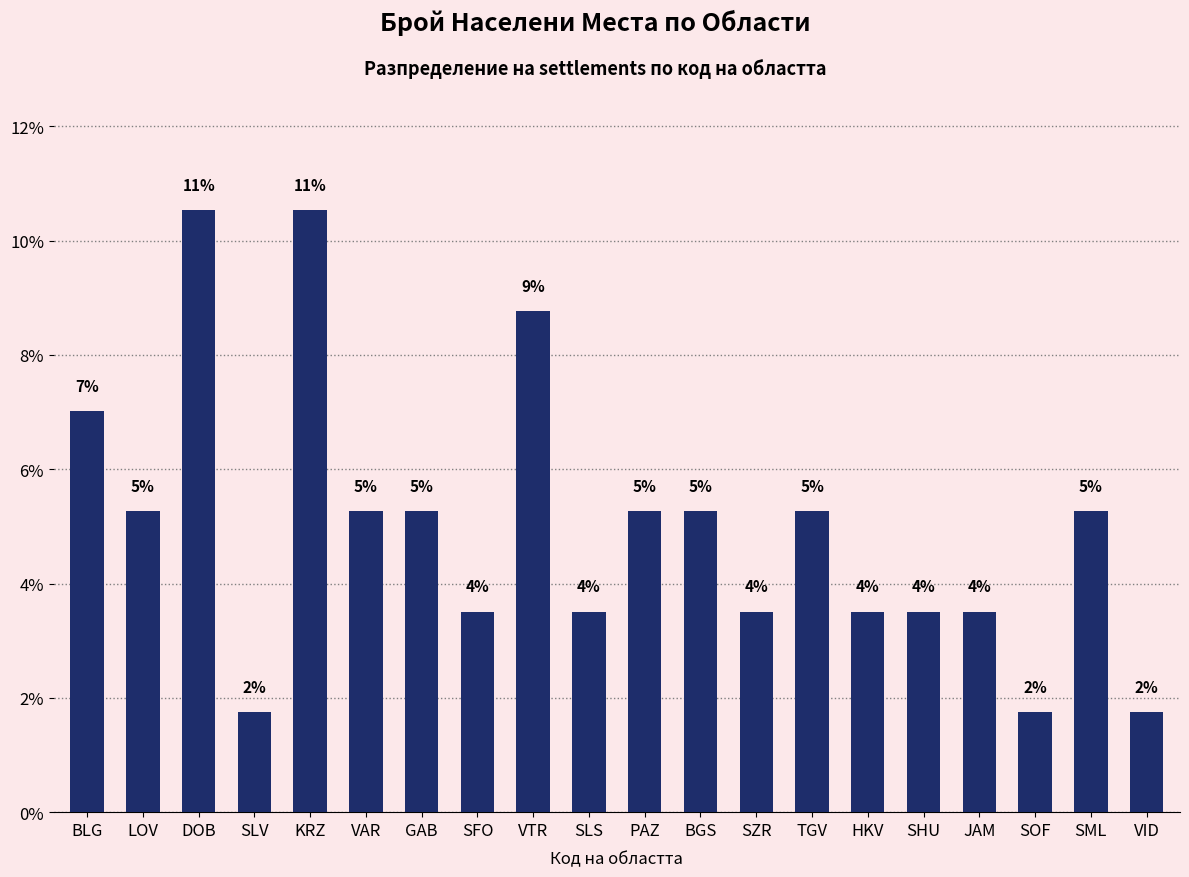

Reading left to right, what are all the values shown in this chart?

7.0	5.3	10.5	1.8	10.5	5.3	5.3	3.5	8.8	3.5	5.3	5.3	3.5	5.3	3.5	3.5	3.5	1.8	5.3	1.8